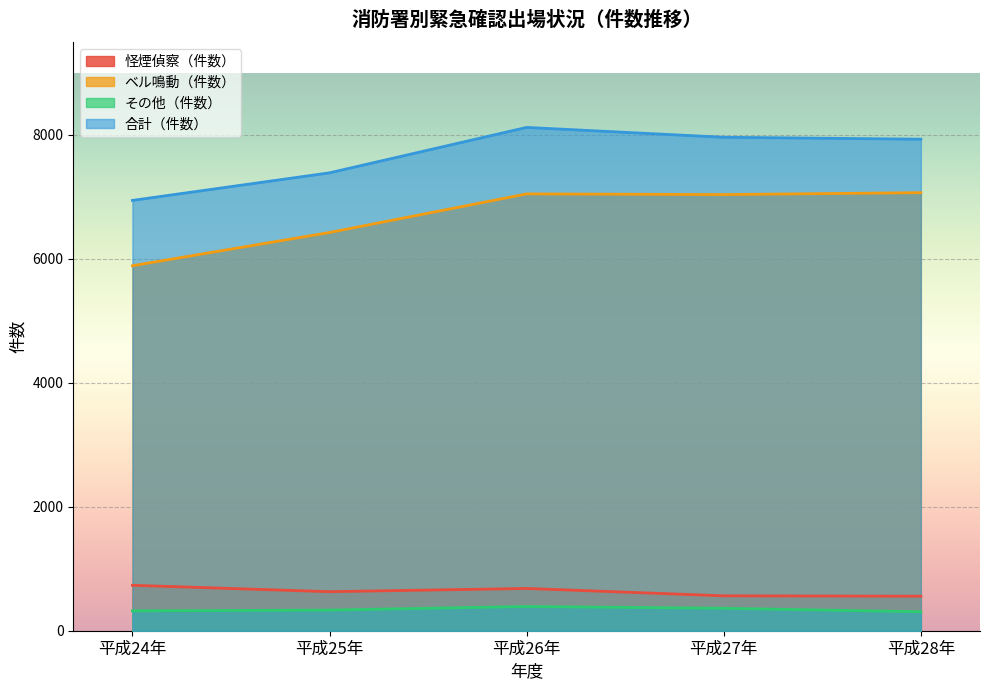

Is the value of ベル鳴動_件数 at 平成24年 greater than the value of その他_件数 at 平成25年?

Yes